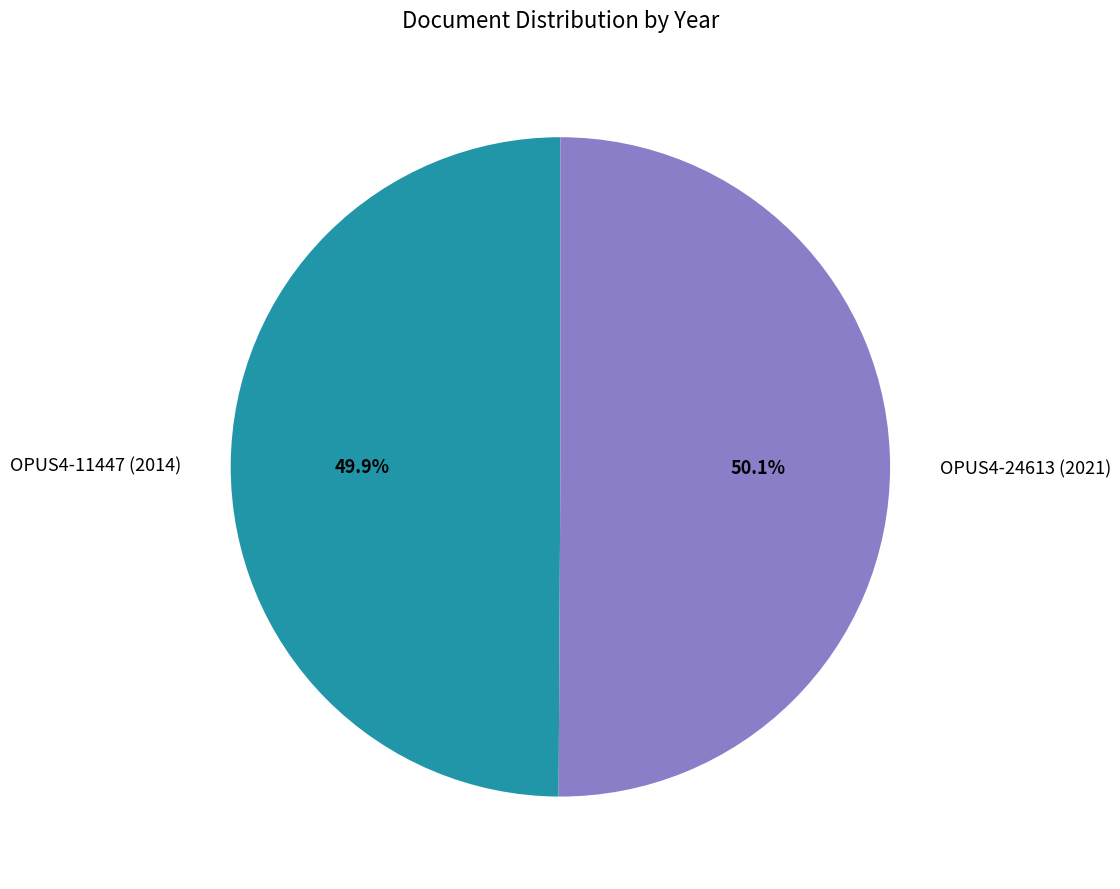

Combined, what portion of the pie is OPUS4-24613 (2021) and OPUS4-11447 (2014)?

100.0%